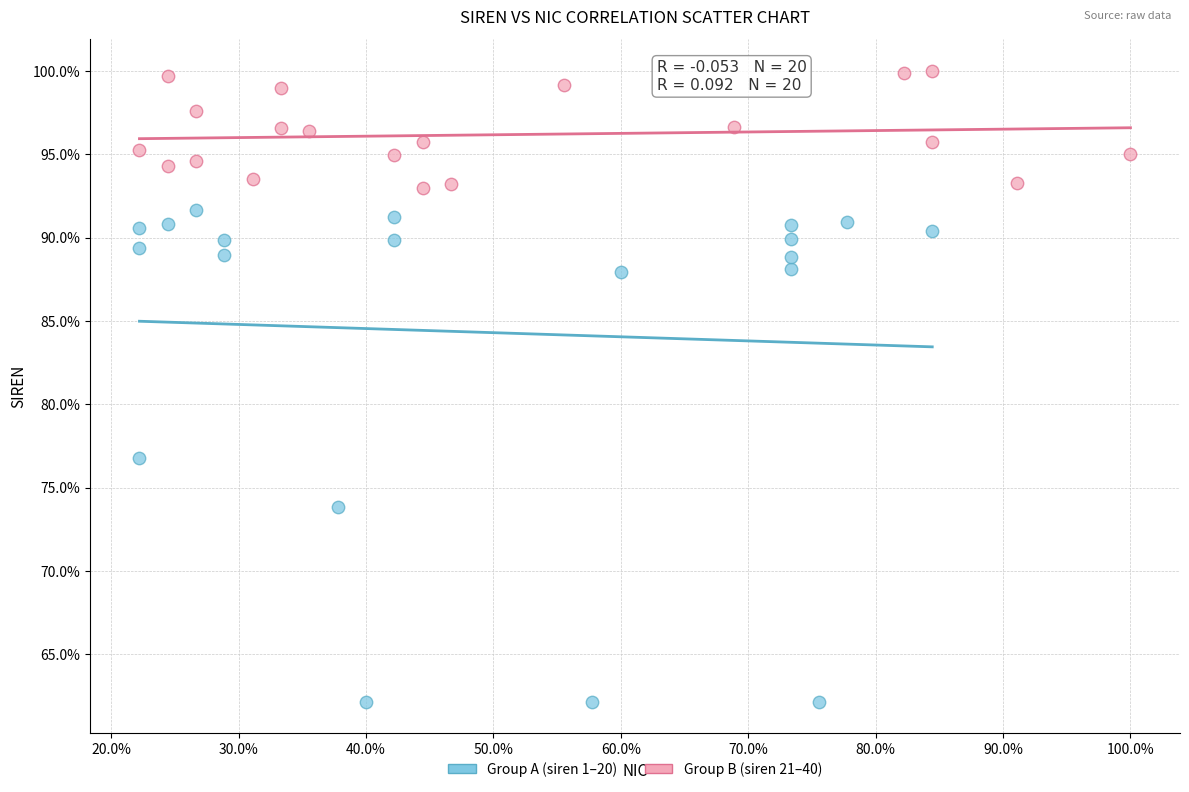

What are all the series names shown in the legend?

Group A (siren 1–20), Group B (siren 21–40)